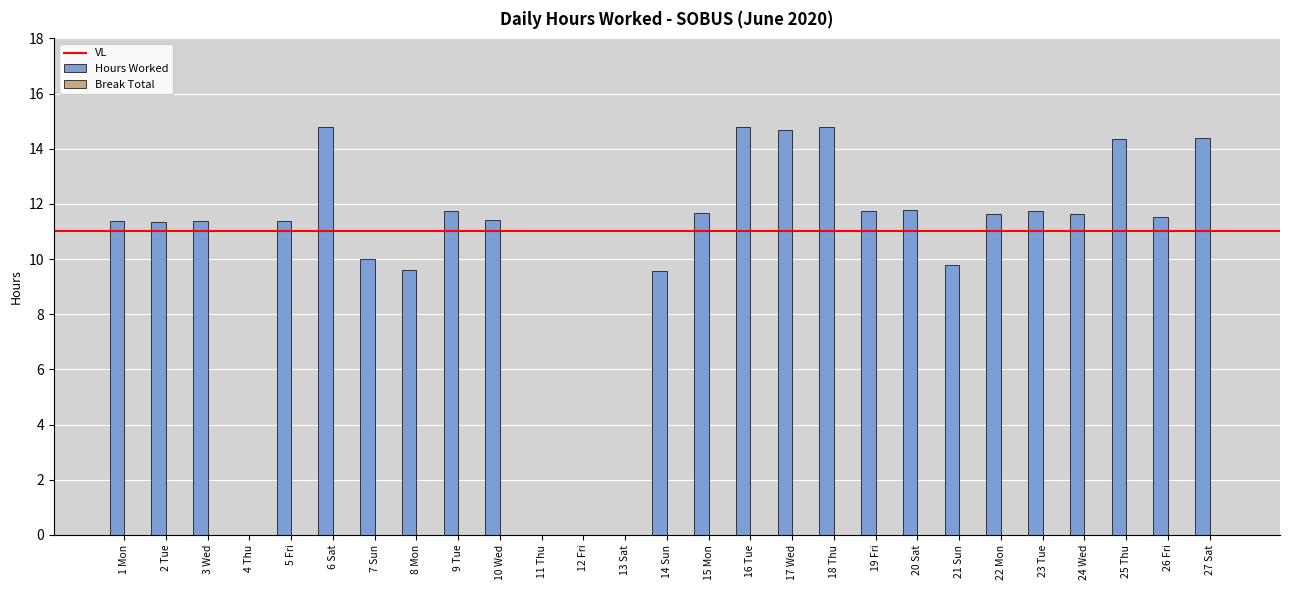

What is the ratio of the value at 17 Wed to the value at 9 Tue?

1.3